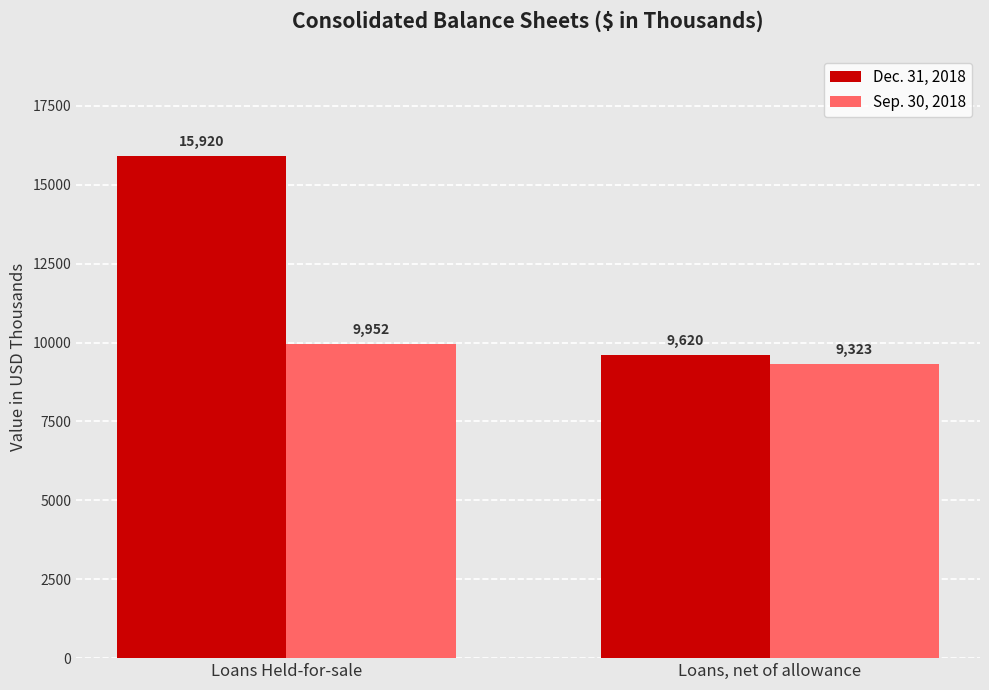

How many values in the Dec. 31, 2018 series are below 15920?

1